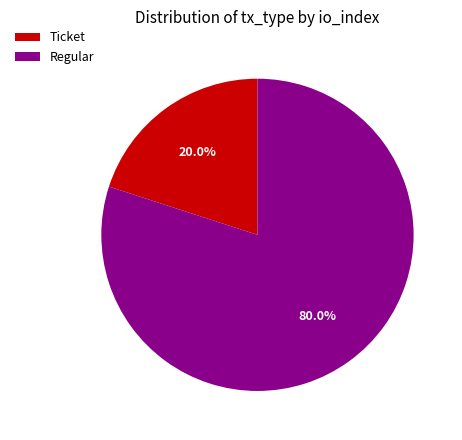

How many slices are in this pie chart?

2